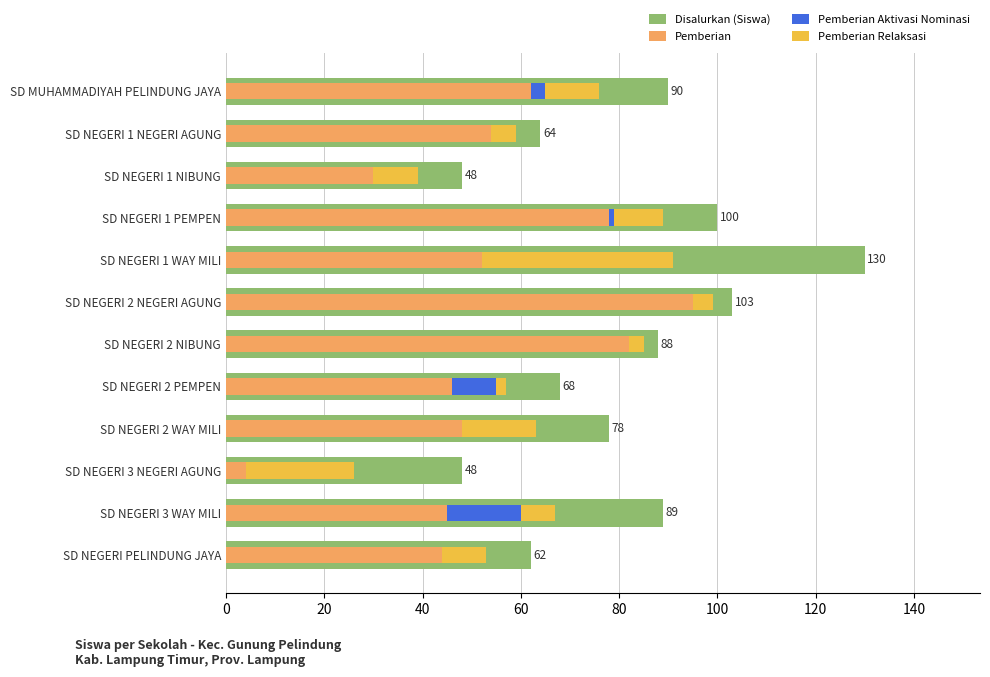

Which series has the widest spread of values?

Disalurkan (Siswa)